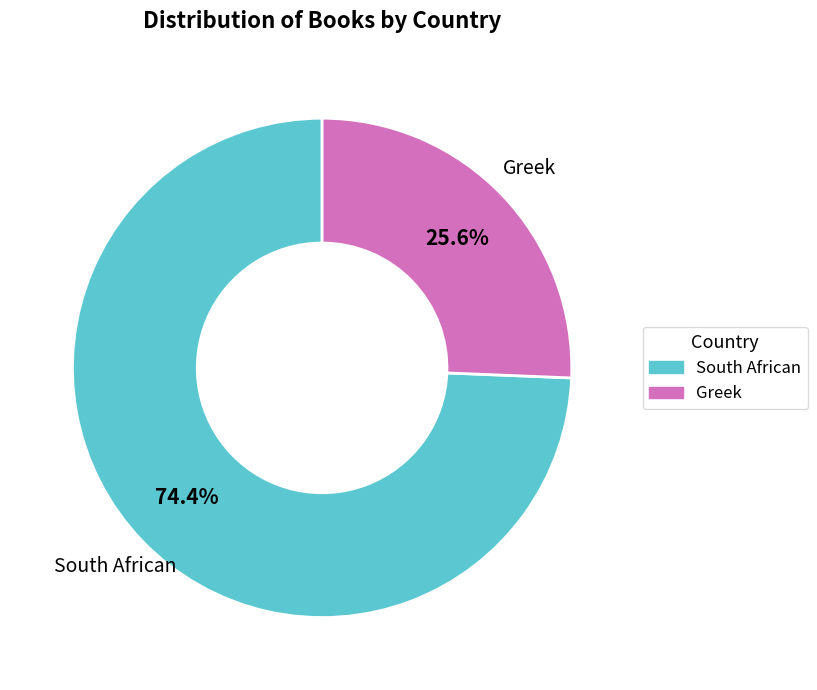

Rank the categories by value from highest to lowest.

South African, Greek